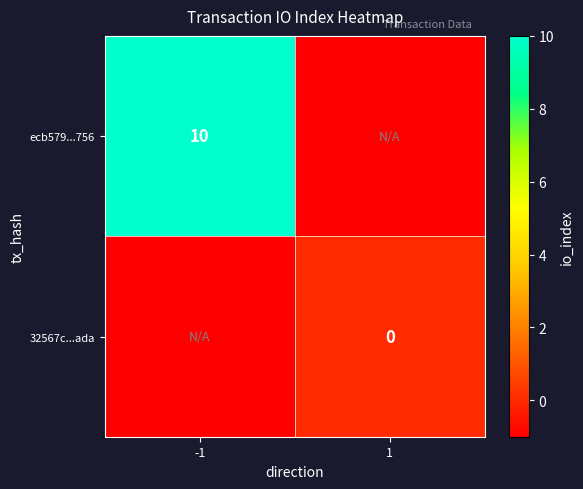

The ecb579...756 series shows 10 at -1. True or false?

True